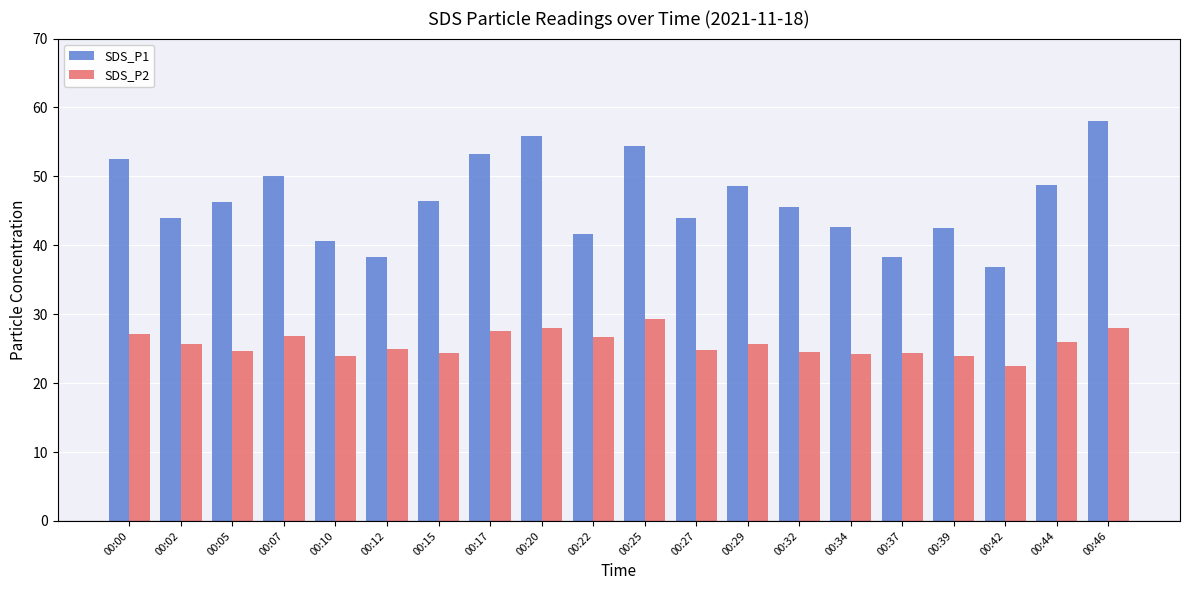

Rank the series at 00:42 from highest to lowest value.

SDS_P1, SDS_P2